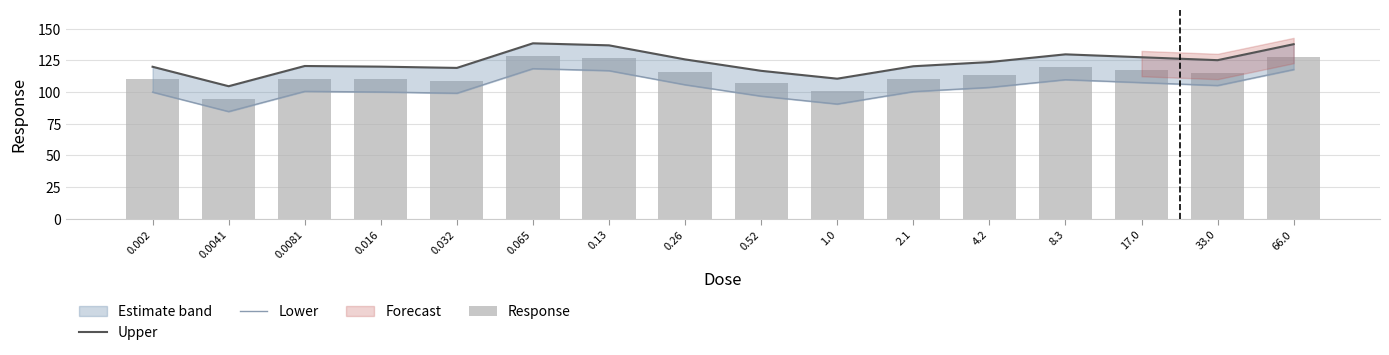

What is the smallest value displayed?

84.6